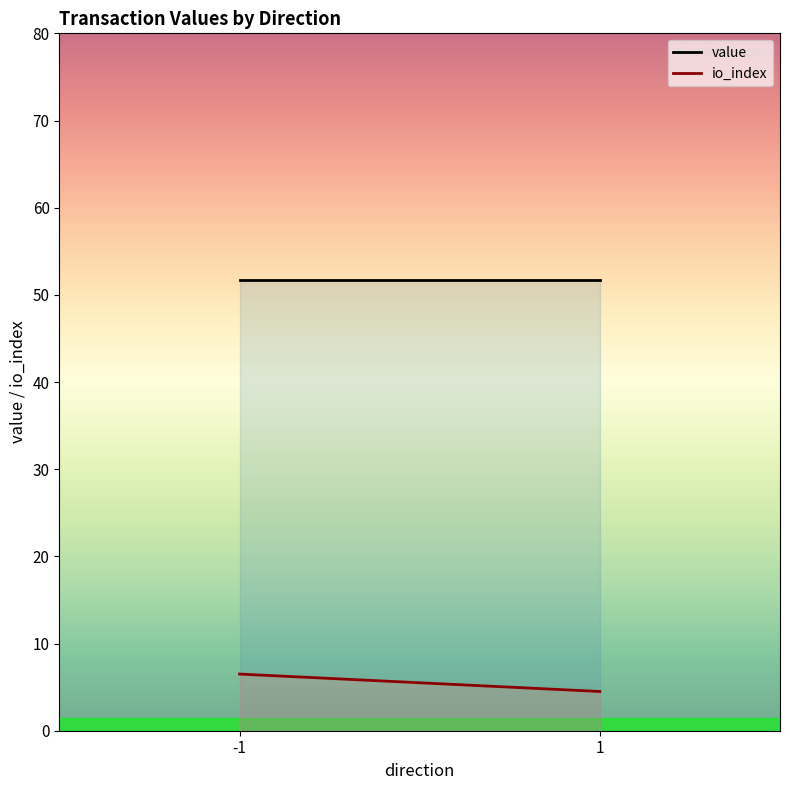

Which category has the highest value across all series?

-1